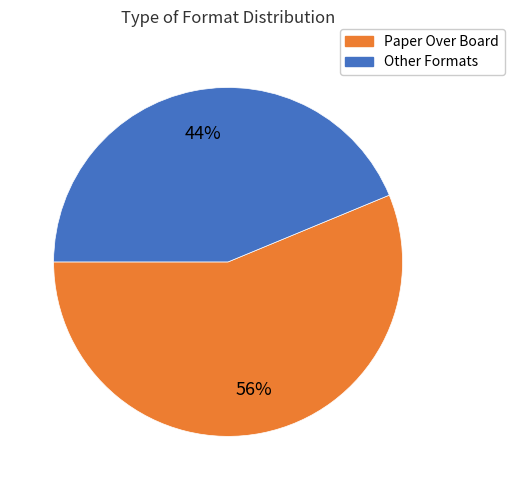

Count the number of slices in the pie.

2